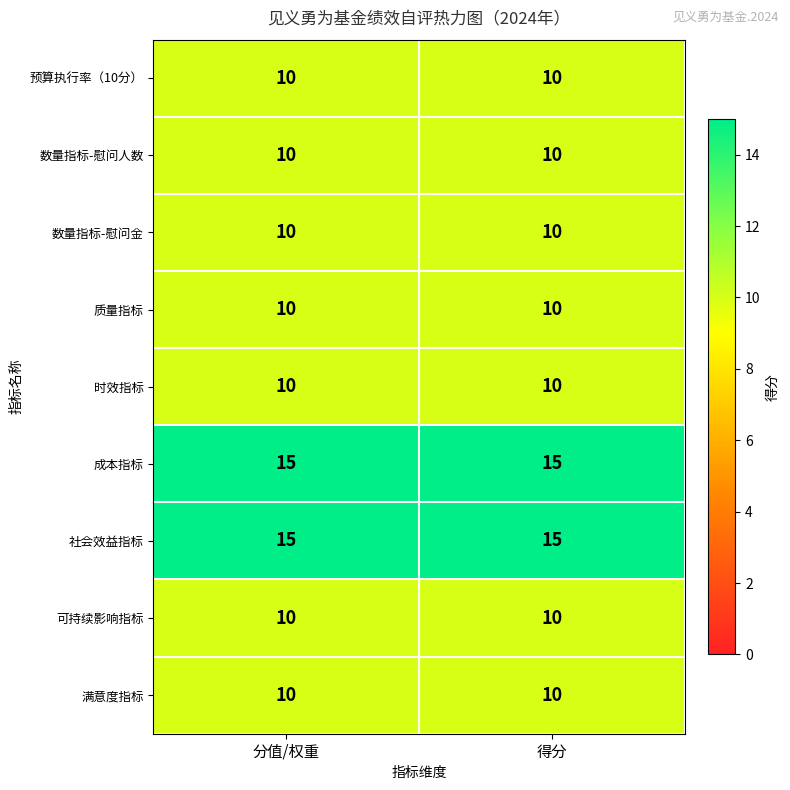

What is the minimum value for 社会效益指标?

15